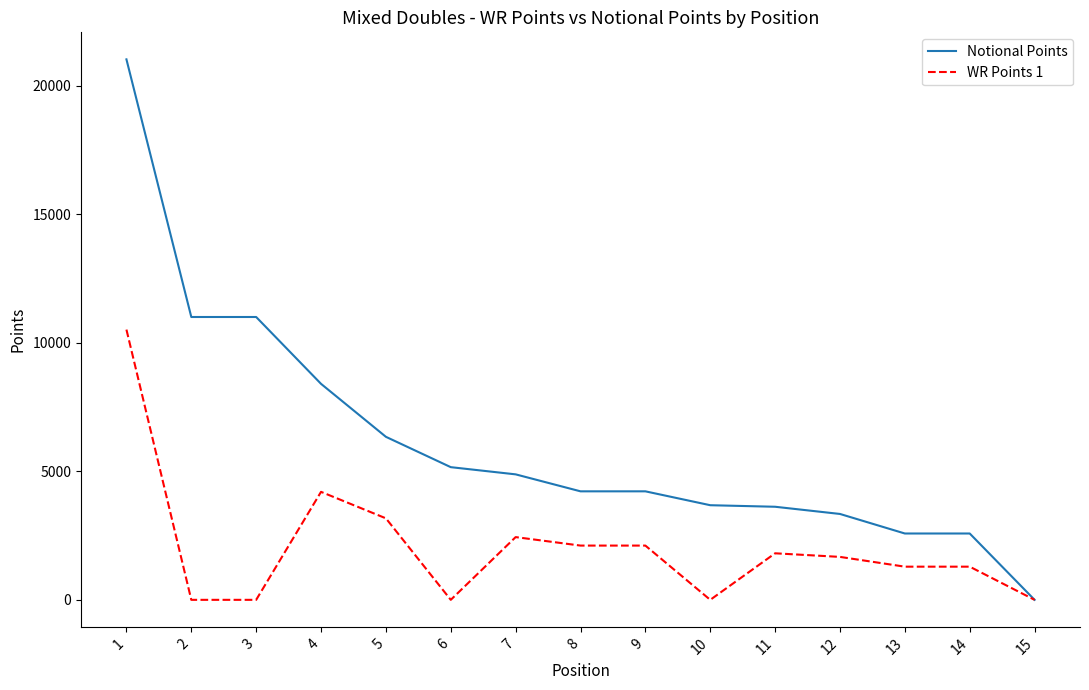

How many series are shown in this chart?

2